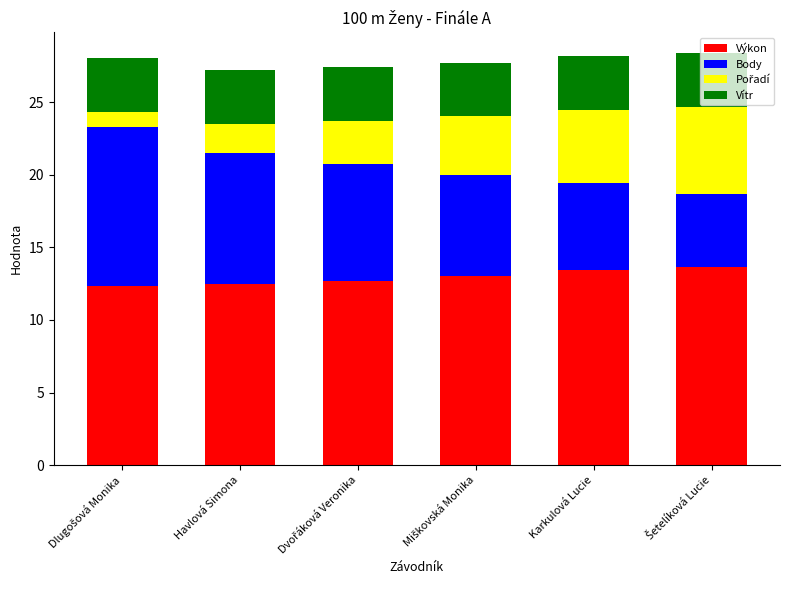

The value of Výkon at Karkulová Lucie is 4.8. True or false?

False